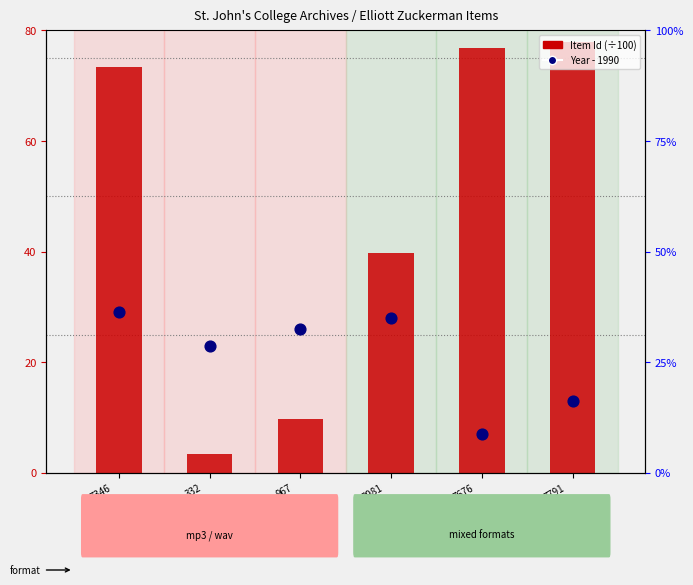

Which series reaches the maximum Y coordinate?

Item Id (÷100)